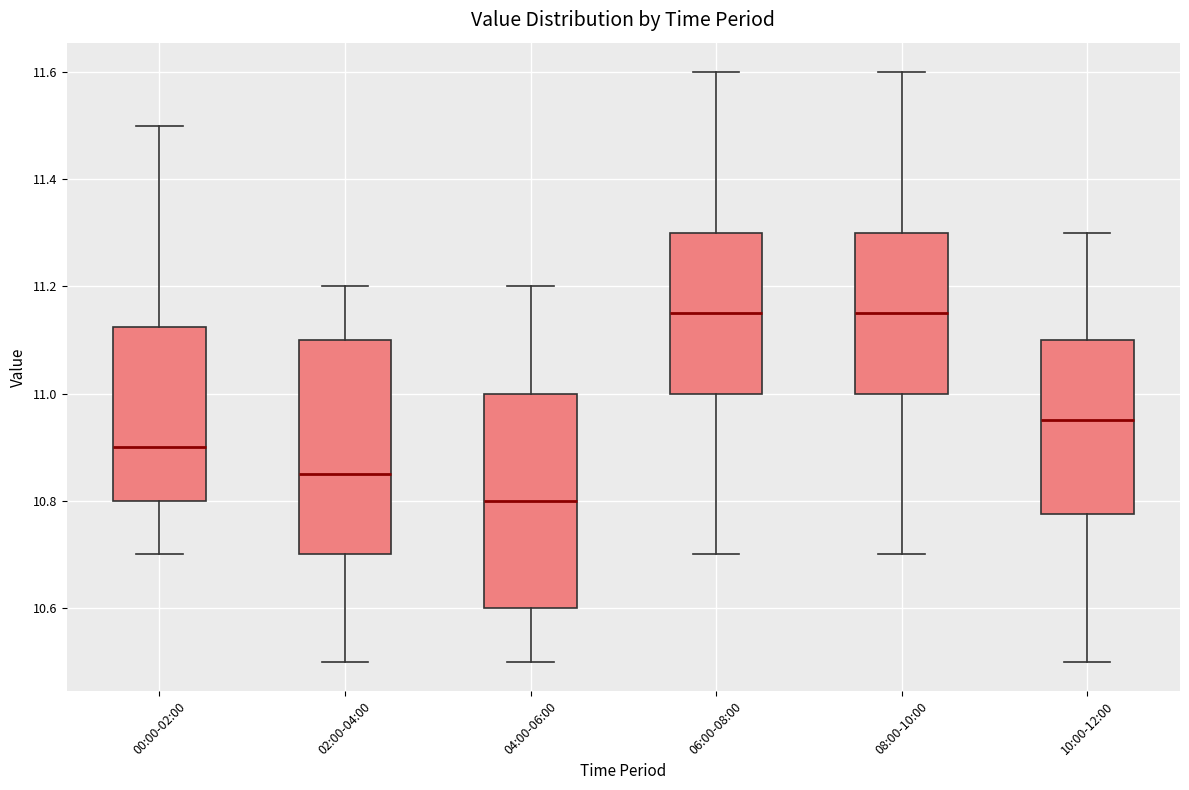

Reading left to right, read every box against the y-axis: the position of its median line, the range the box covers, and the ends of its whiskers. The values are not printed on the chart, so give them approximately, as read against the axis.

00:00-02:00: median 10.90, box 10.80 to 11.12, whiskers 10.70 to 11.50
02:00-04:00: median 10.86, box 10.70 to 11.10, whiskers 10.50 to 11.20
04:00-06:00: median 10.80, box 10.60 to 11.00, whiskers 10.50 to 11.20
06:00-08:00: median 11.16, box 11.00 to 11.30, whiskers 10.70 to 11.60
08:00-10:00: median 11.16, box 11.00 to 11.30, whiskers 10.70 to 11.60
10:00-12:00: median 10.96, box 10.78 to 11.10, whiskers 10.50 to 11.30